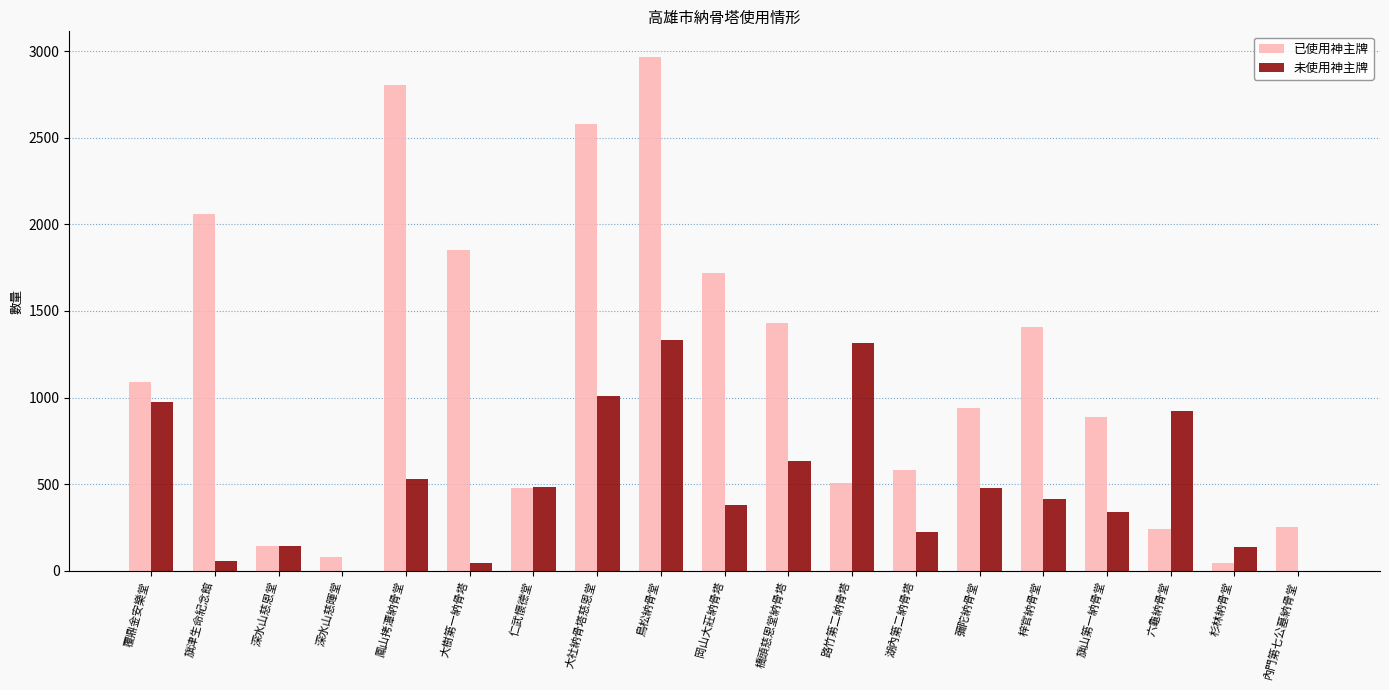

Is the value of 未使用神主牌 at 旗山第一納骨堂 greater than the value of 已使用神主牌 at 彌陀納骨堂?

No